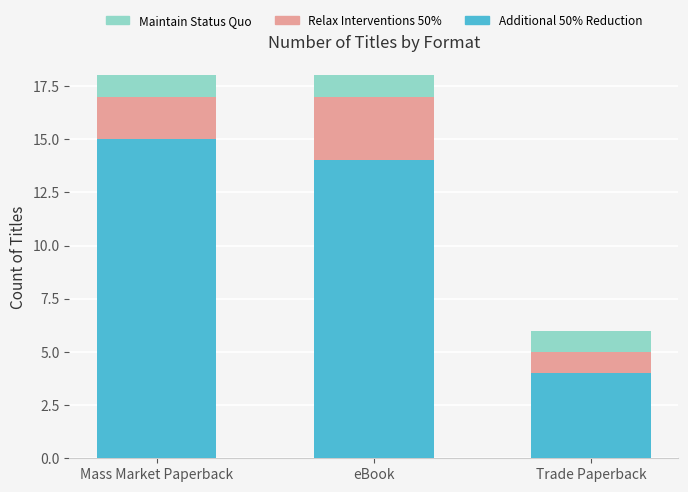

List the labels in order of Additional 50% Reduction value, smallest first.

Trade Paperback, eBook, Mass Market Paperback